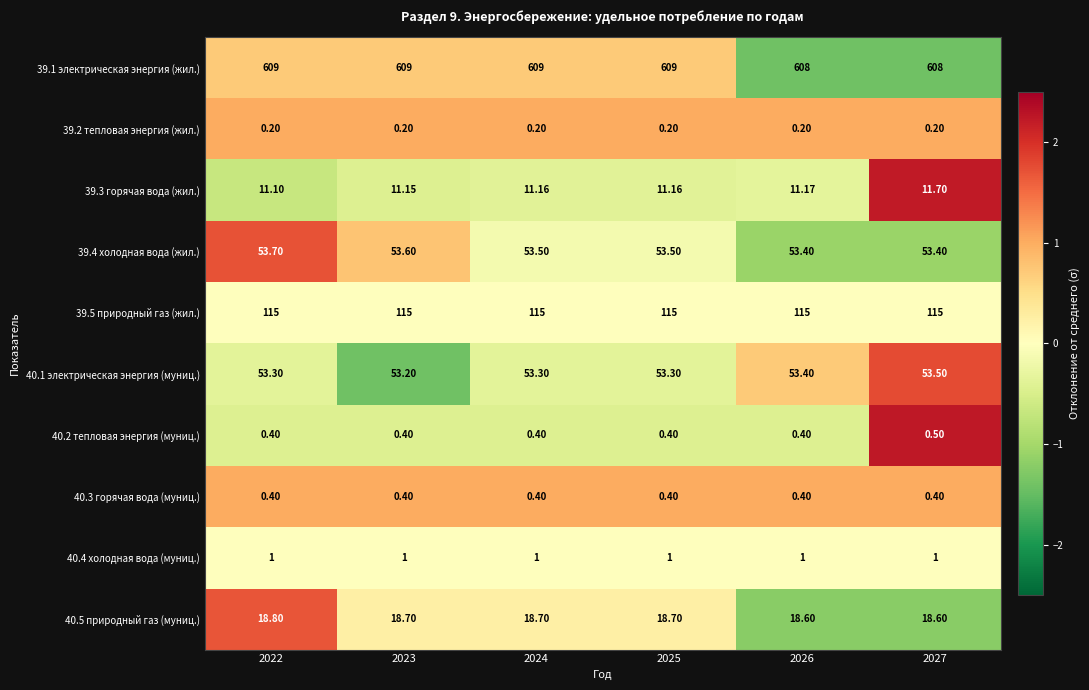

Is the value of 40.2 тепловая энергия (муниц.) at 2027 greater than the value of 39.1 электрическая энергия (жил.) at 2022?

No